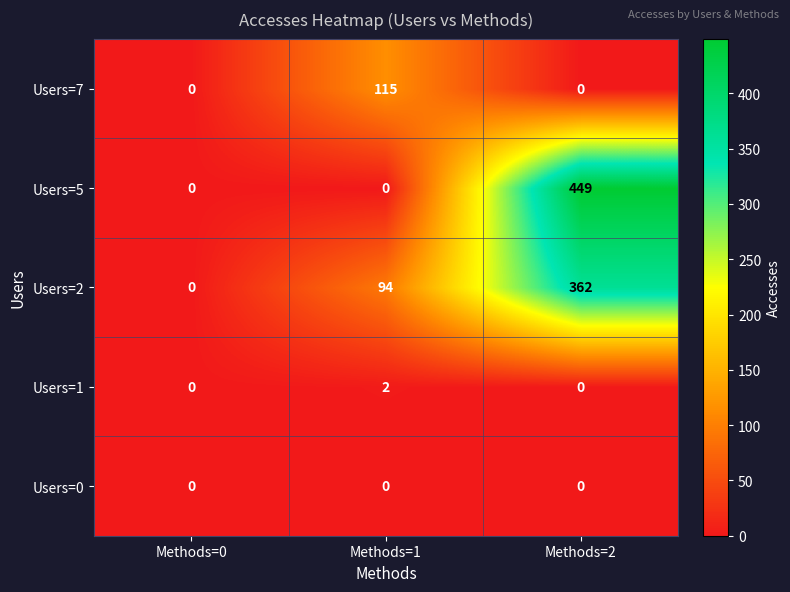

Rank the series by their maximum value, from lowest to highest.

Users=0, Users=1, Users=7, Users=2, Users=5